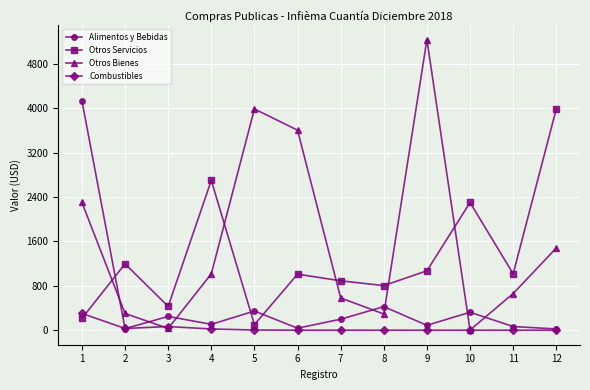

At which category does Alimentos y Bebidas reach its first local valley?

2